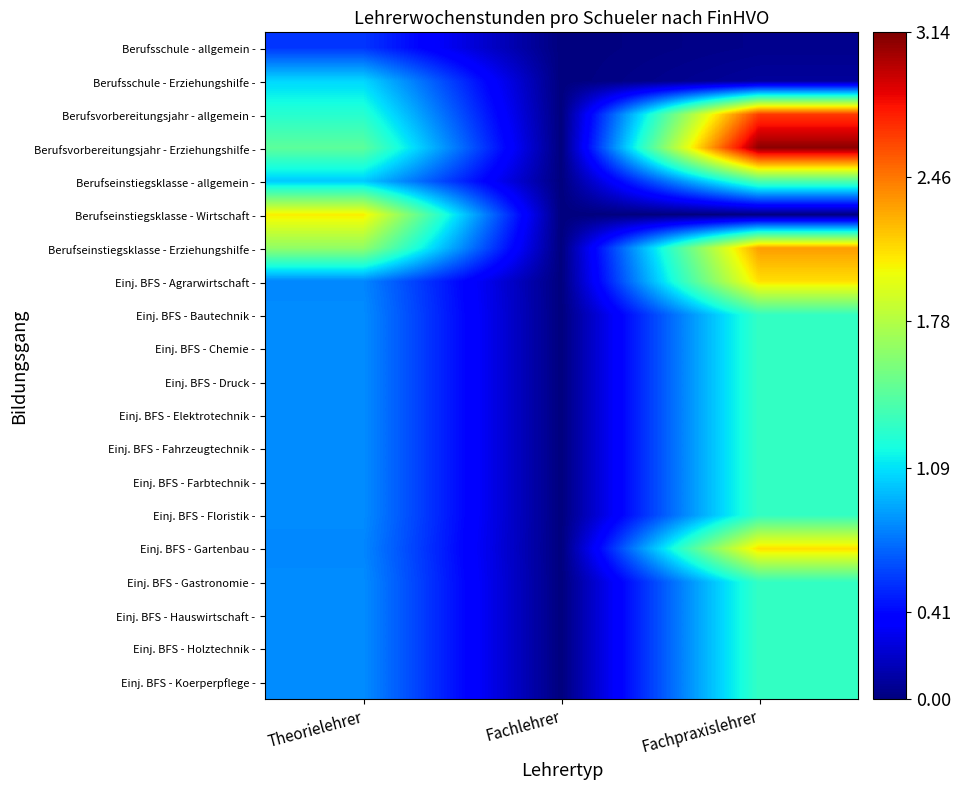

How many series are shown in this chart?

20